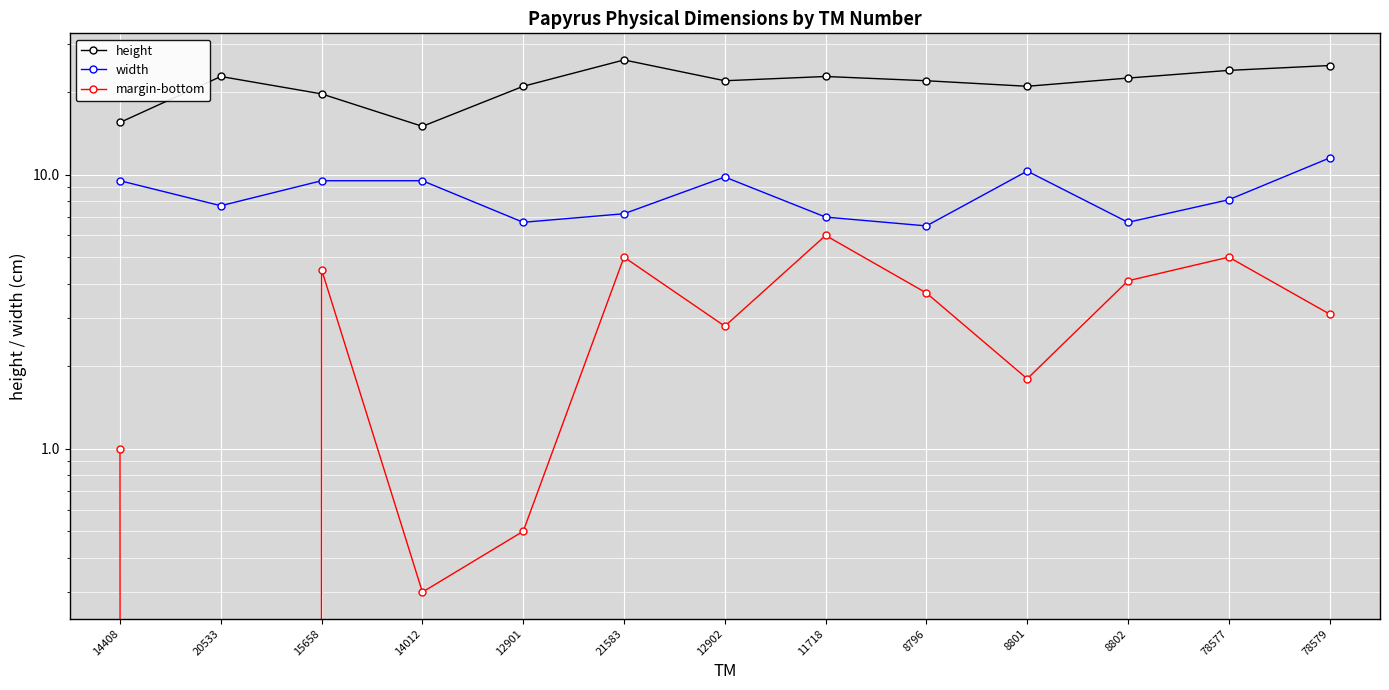

How many interior local valleys does the width series have?

4